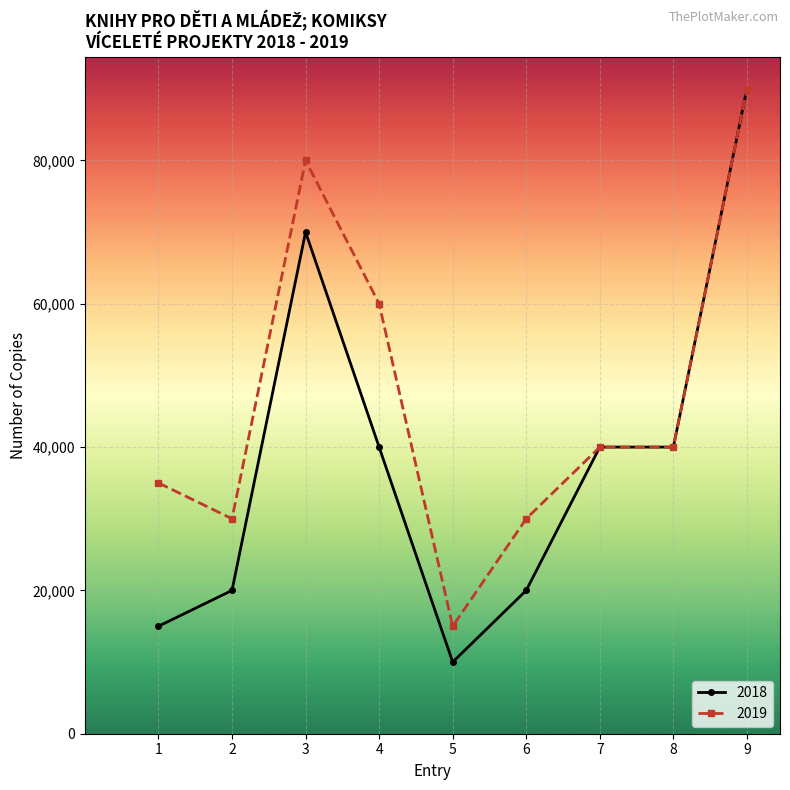

What is the value of the 2018 point at the 4th from the left?

40000